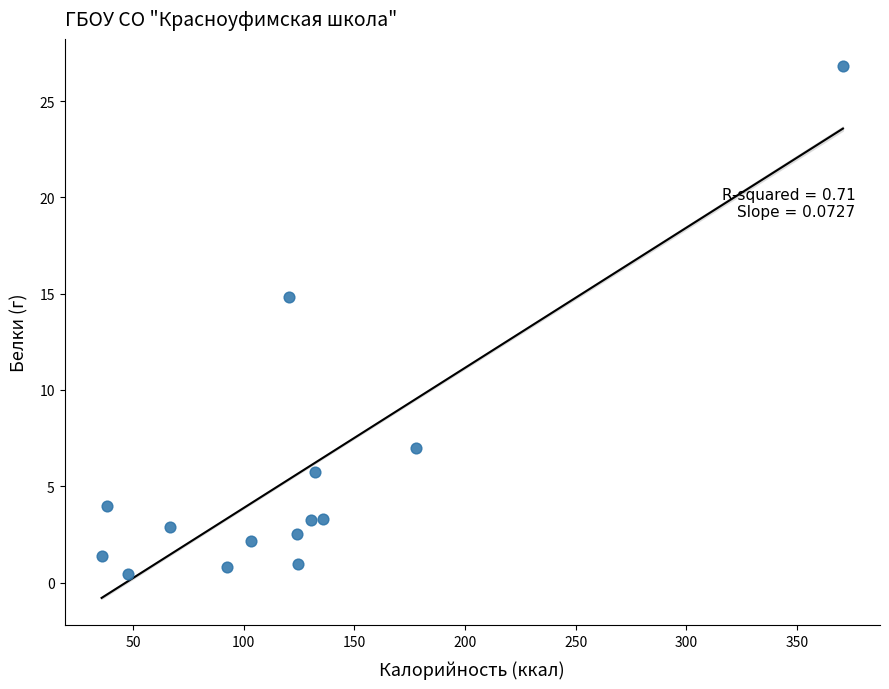

What Y value in the scatter plot is closest to 13?

14.8